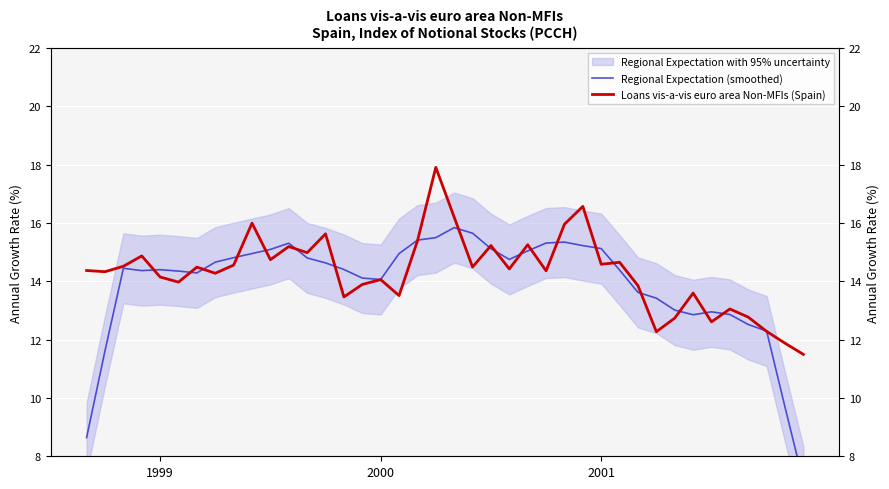

What is the spread (max minus min) of values at 32?

0.3